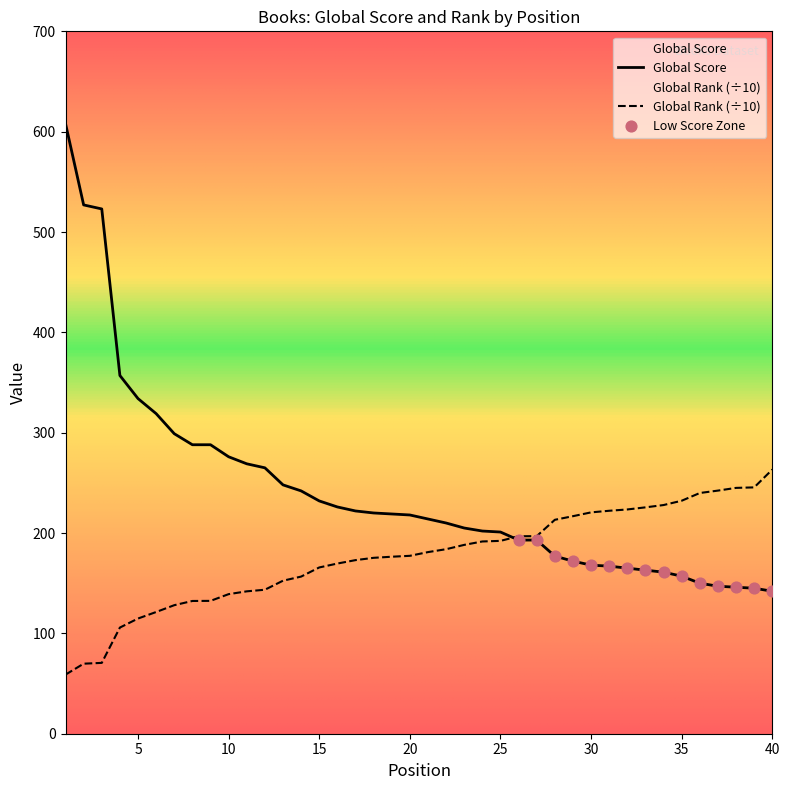

Is the value of Global Rank (scaled) at 11 greater than the value of Global Score at 39?

No